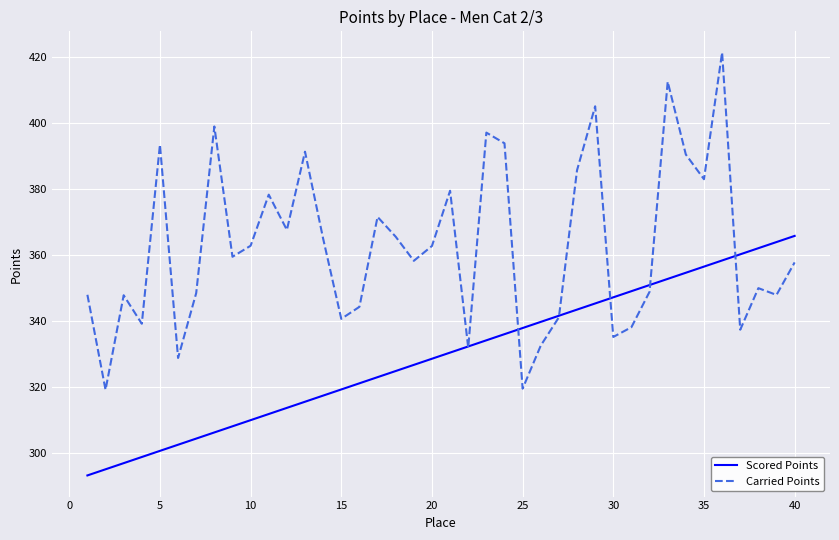

What are all the series names shown in the legend?

Scored Points, Carried Points